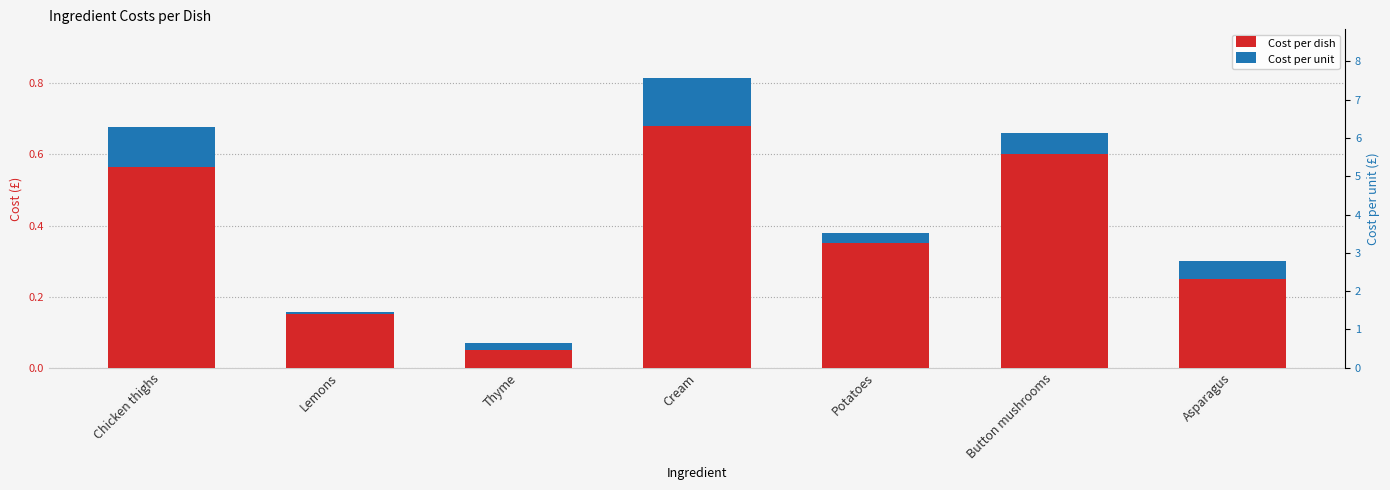

Rank the series by their average value, from highest to lowest.

Cost per dish, Cost per unit